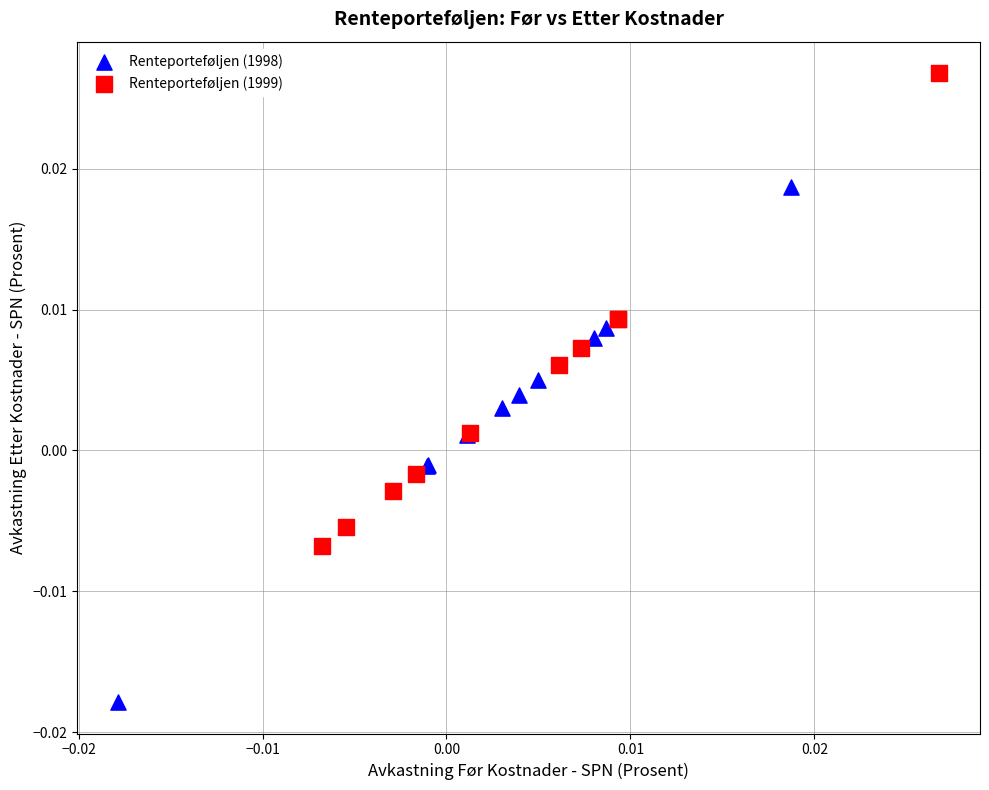

Which series has the largest Y range (max minus min)?

Renteporteføljen (1998)